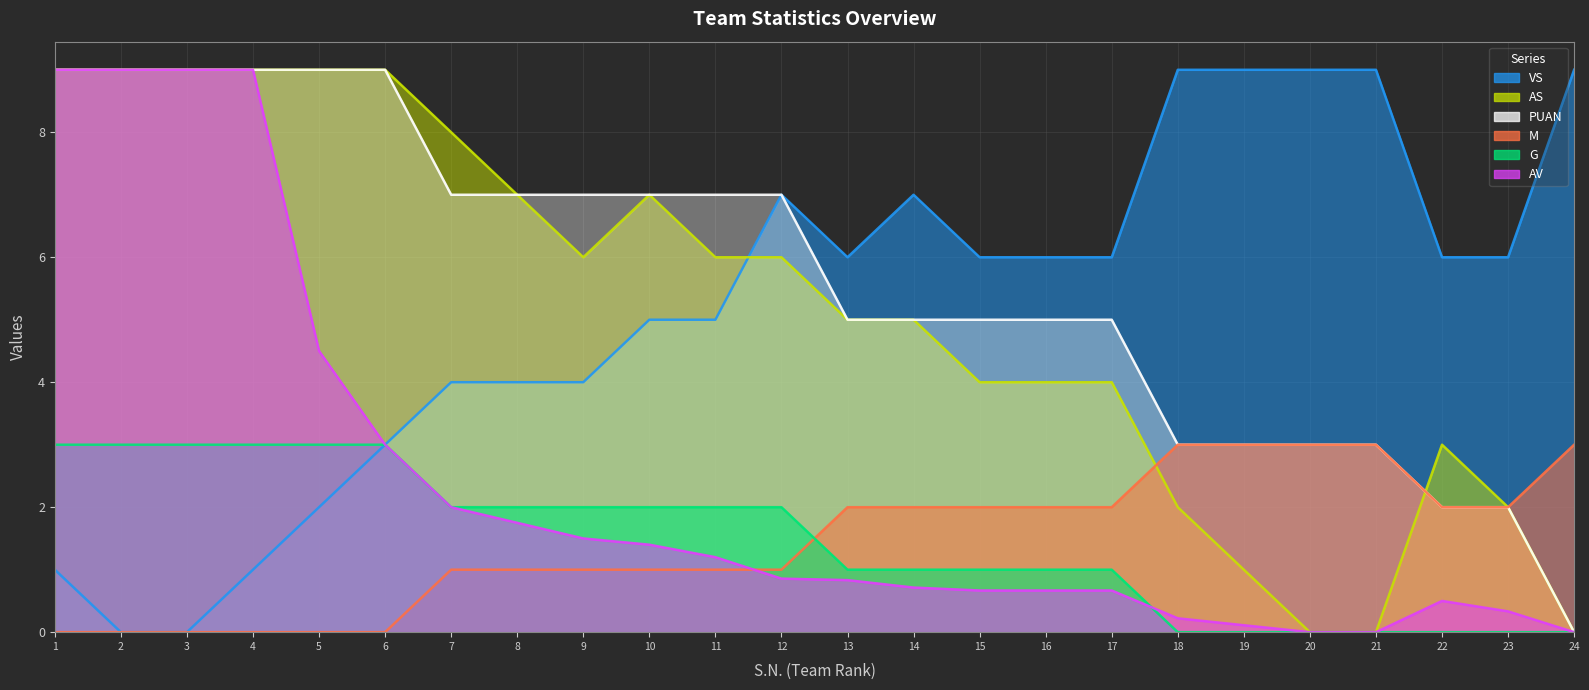

Reading left to right, extract all data points from this chart.

AV: 1=9.0	2=9.0	3=9.0	4=9.0	5=4.5	6=3.0	7=2.0	8=1.8	9=1.5	10=1.4	11=1.2	12=0.9	13=0.8	14=0.7	15=0.7	16=0.7	17=0.7	18=0.2	19=0.1	20=0.0	21=0.0	22=0.5	23=0.3	24=0.0
AS: 1=9.0	2=9.0	3=9.0	4=9.0	5=9.0	6=9.0	7=8.0	8=7.0	9=6.0	10=7.0	11=6.0	12=6.0	13=5.0	14=5.0	15=4.0	16=4.0	17=4.0	18=2.0	19=1.0	20=0.0	21=0.0	22=3.0	23=2.0	24=0.0
VS: 1=1.0	2=0.0	3=0.0	4=1.0	5=2.0	6=3.0	7=4.0	8=4.0	9=4.0	10=5.0	11=5.0	12=7.0	13=6.0	14=7.0	15=6.0	16=6.0	17=6.0	18=9.0	19=9.0	20=9.0	21=9.0	22=6.0	23=6.0	24=9.0
PUAN: 1=9.0	2=9.0	3=9.0	4=9.0	5=9.0	6=9.0	7=7.0	8=7.0	9=7.0	10=7.0	11=7.0	12=7.0	13=5.0	14=5.0	15=5.0	16=5.0	17=5.0	18=3.0	19=3.0	20=3.0	21=3.0	22=2.0	23=2.0	24=0.0
G: 1=3.0	2=3.0	3=3.0	4=3.0	5=3.0	6=3.0	7=2.0	8=2.0	9=2.0	10=2.0	11=2.0	12=2.0	13=1.0	14=1.0	15=1.0	16=1.0	17=1.0	18=0.0	19=0.0	20=0.0	21=0.0	22=0.0	23=0.0	24=0.0
M: 1=0.0	2=0.0	3=0.0	4=0.0	5=0.0	6=0.0	7=1.0	8=1.0	9=1.0	10=1.0	11=1.0	12=1.0	13=2.0	14=2.0	15=2.0	16=2.0	17=2.0	18=3.0	19=3.0	20=3.0	21=3.0	22=2.0	23=2.0	24=3.0